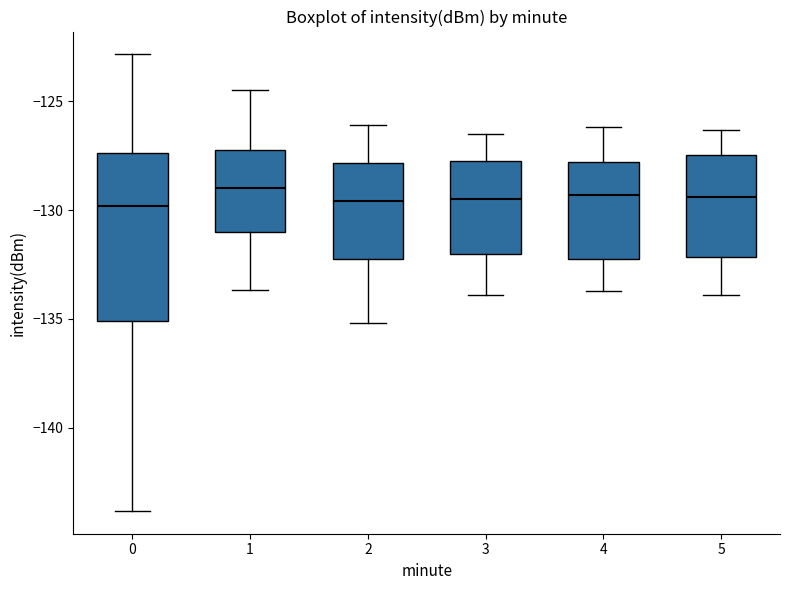

Reading left to right, transcribe this box plot: for each box, give where its median line is, the range the box spans, and where its two whiskers end, as read against the y-axis. The values are not printed on the chart, so give them approximately, as read against the axis.

0: median -130.0, box -135.0 to -127.5, whiskers -144.0 to -123.0
1: median -129.0, box -131.0 to -127.0, whiskers -133.5 to -124.5
2: median -129.5, box -132.0 to -128.0, whiskers -135.0 to -126.0
3: median -129.5, box -132.0 to -127.5, whiskers -134.0 to -126.5
4: median -129.5, box -132.0 to -128.0, whiskers -133.5 to -126.0
5: median -129.5, box -132.0 to -127.5, whiskers -134.0 to -126.5